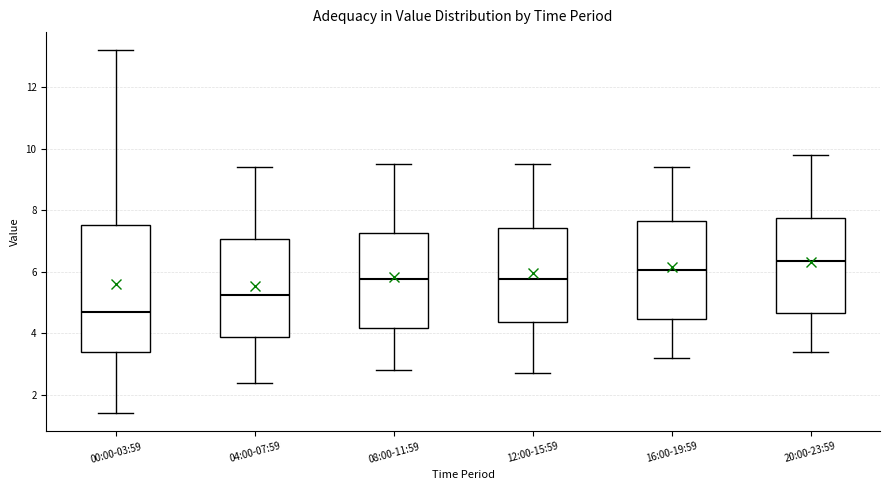

Which box's median line is the highest?

20:00-23:59